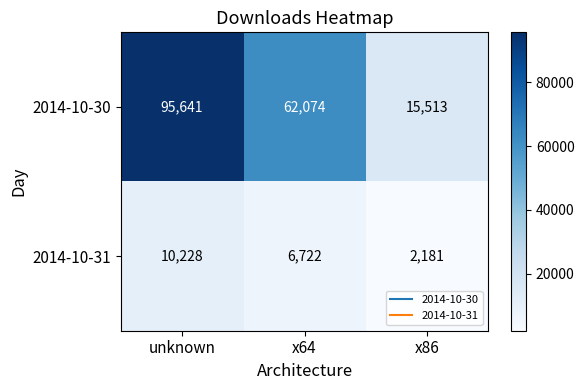

What is the spread (max minus min) of values at x64?

55352